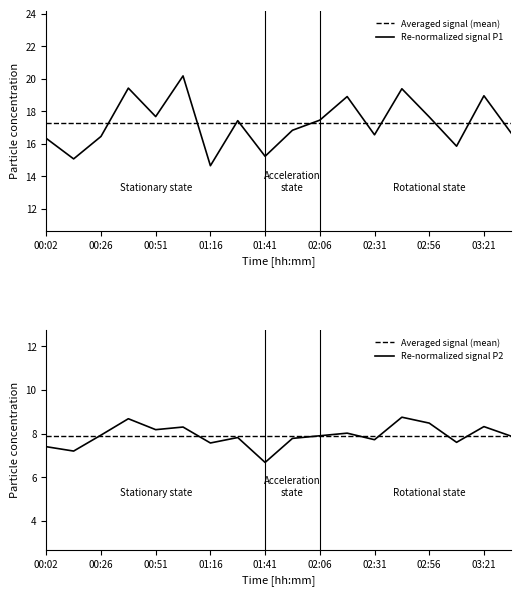

How many data points does each series have?

18